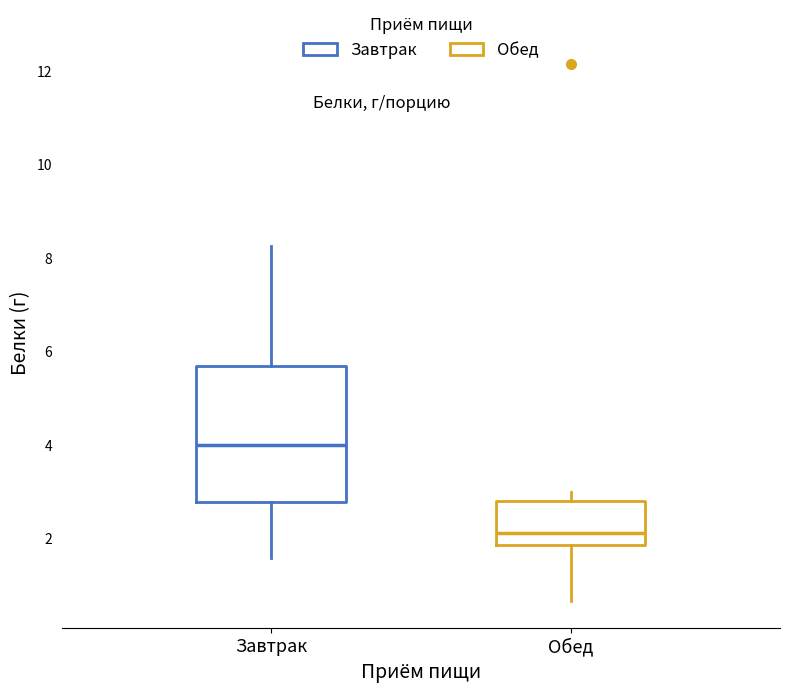

Which box is the tallest, from its lower edge to its upper edge?

Завтрак